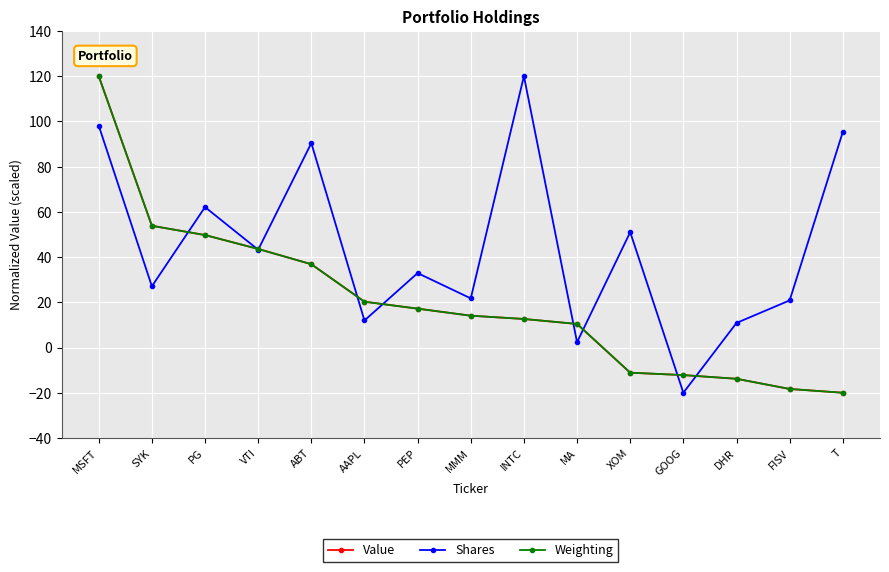

What is the label of the 2nd point from the left?

SYK